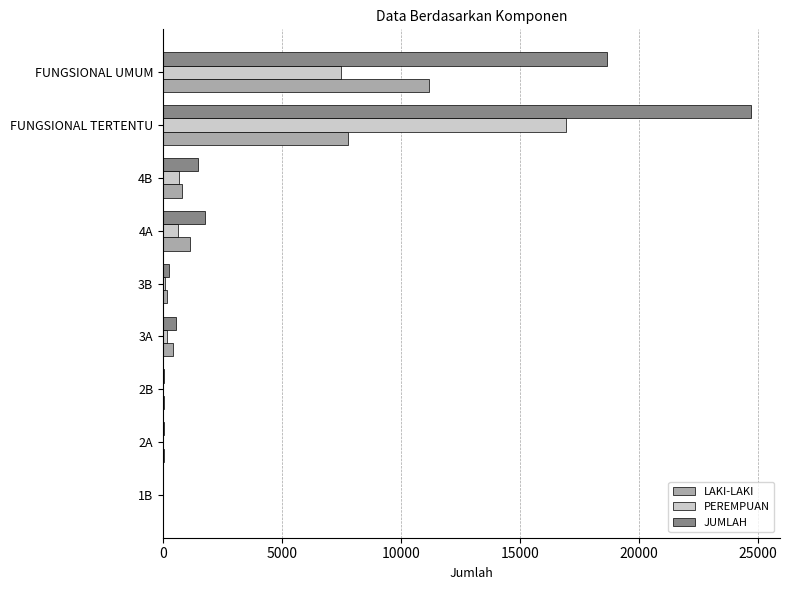

Is it true that PEREMPUAN equals 7503 at FUNGSIONAL UMUM?

True